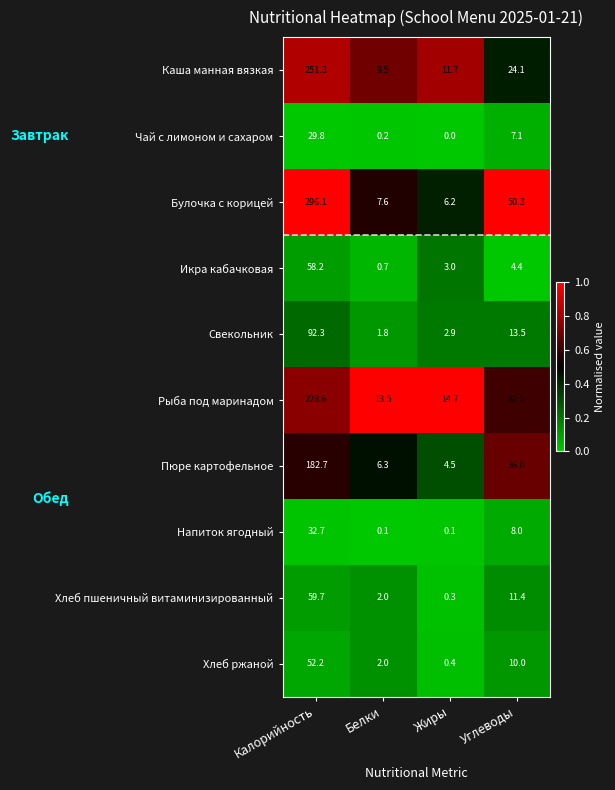

Is it true that Напиток ягодный equals 20.4 at Калорийность?

False